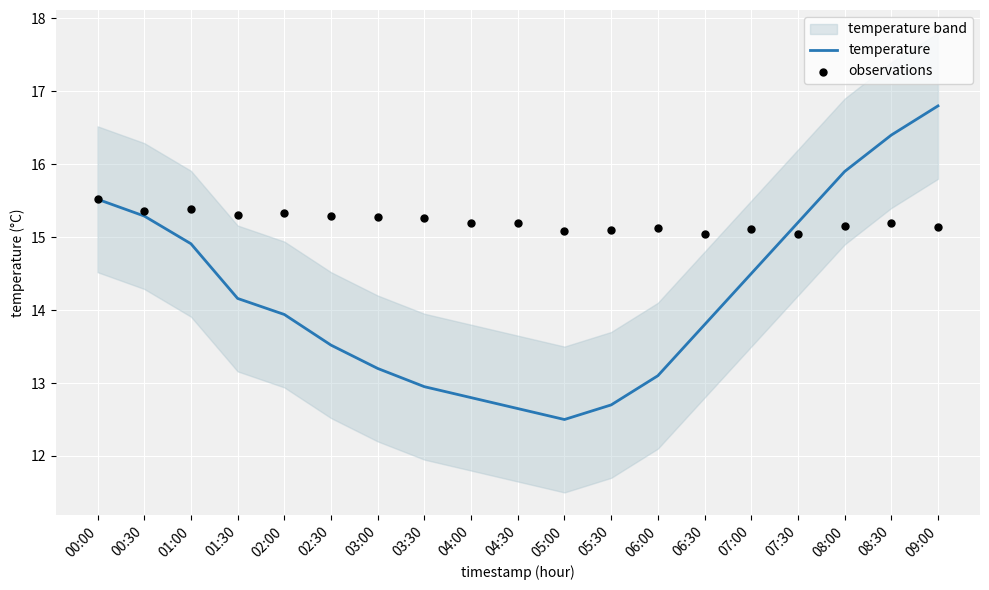

Which series contains the lowest Y value?

temperature